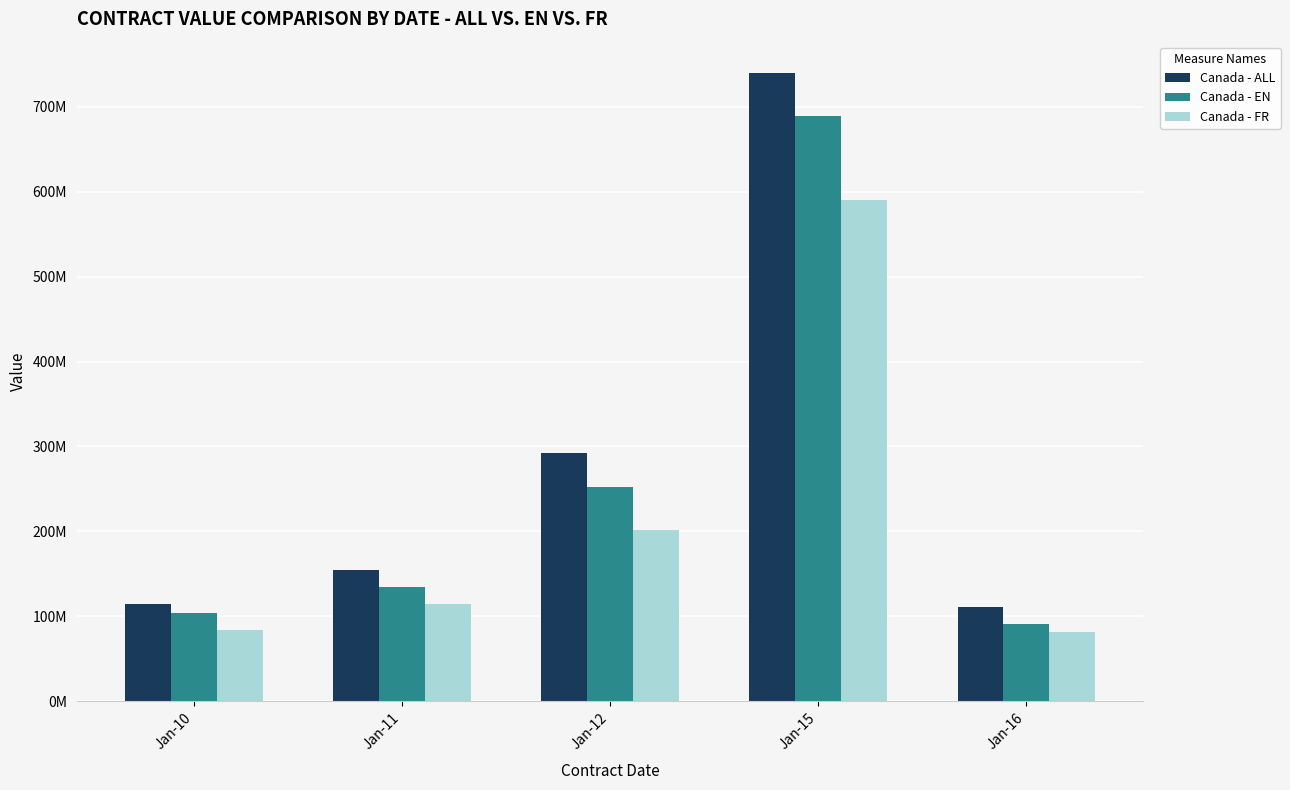

What are all the series names shown in the legend?

Canada - ALL, Canada - EN, Canada - FR